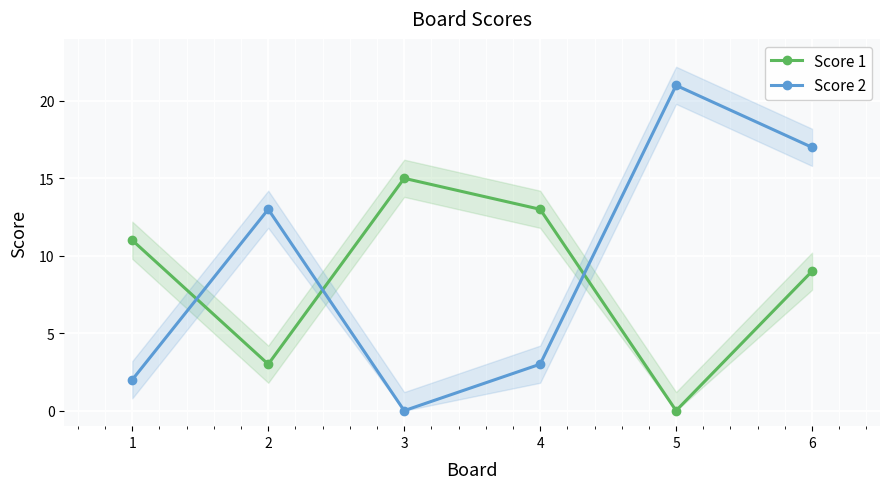

What is the difference between the maximum and minimum values in the Score 1 series?

15